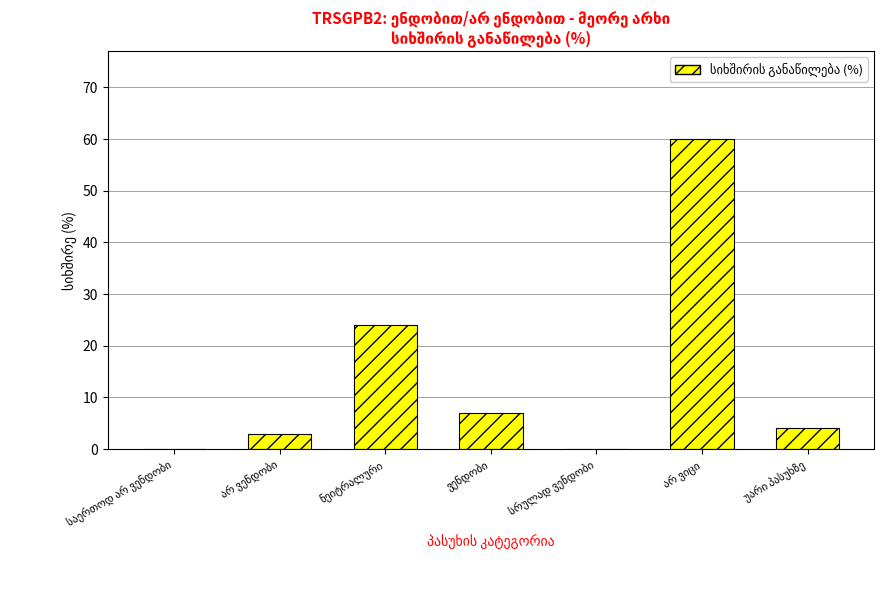

What is the sum of all values?

98